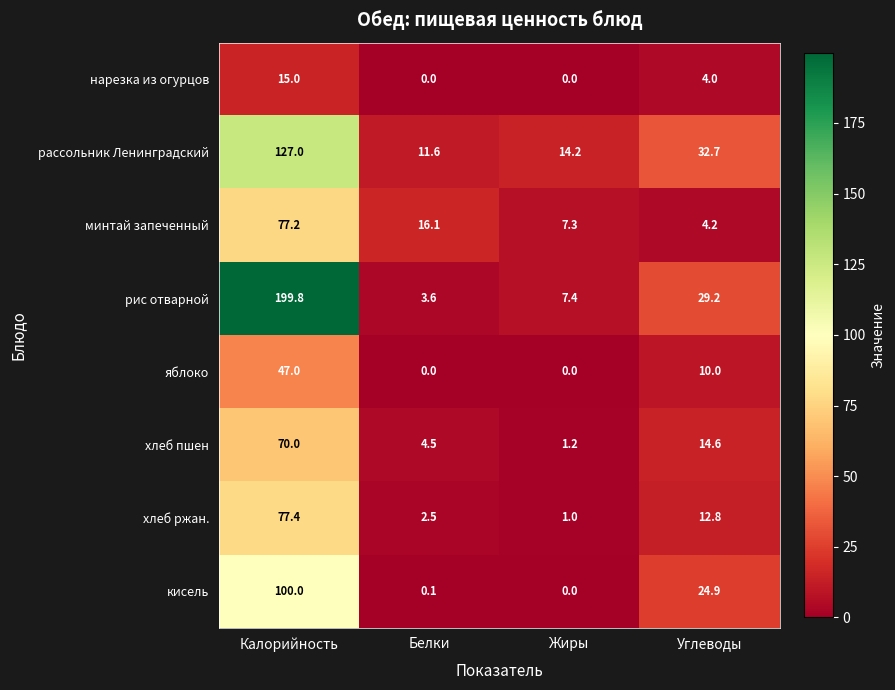

What is the difference between the highest and lowest values at Углеводы?

28.7